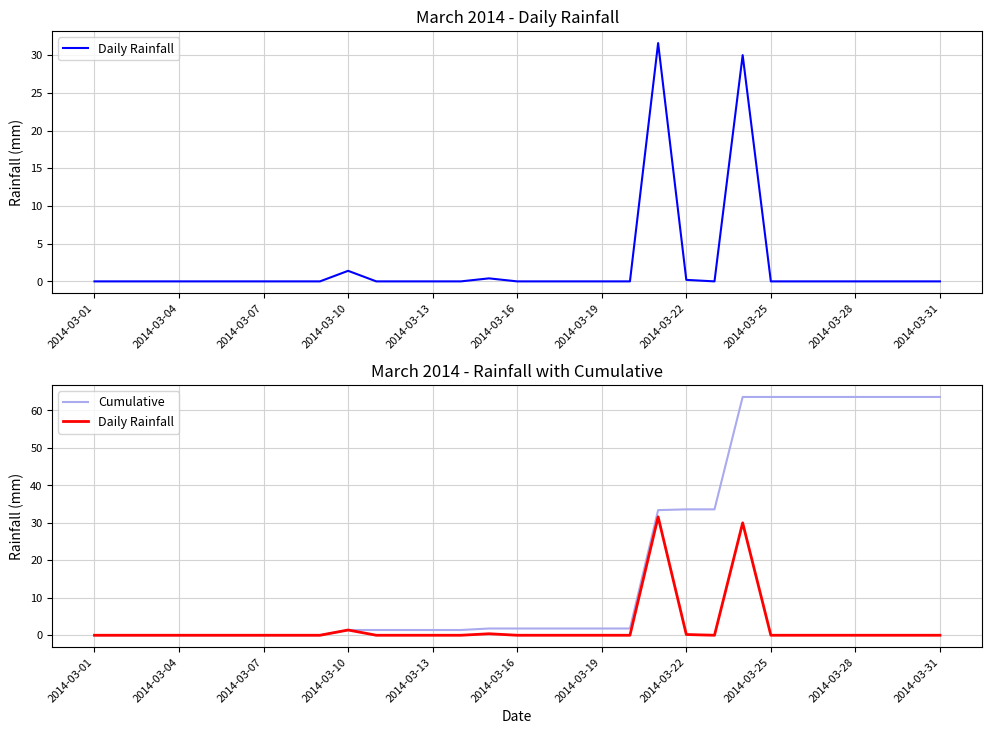

Which category has the lowest value across all series?

2014-03-01